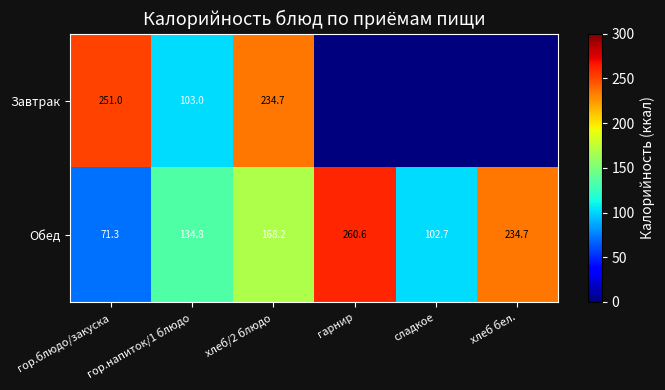

What is the maximum value for Обед?

260.6